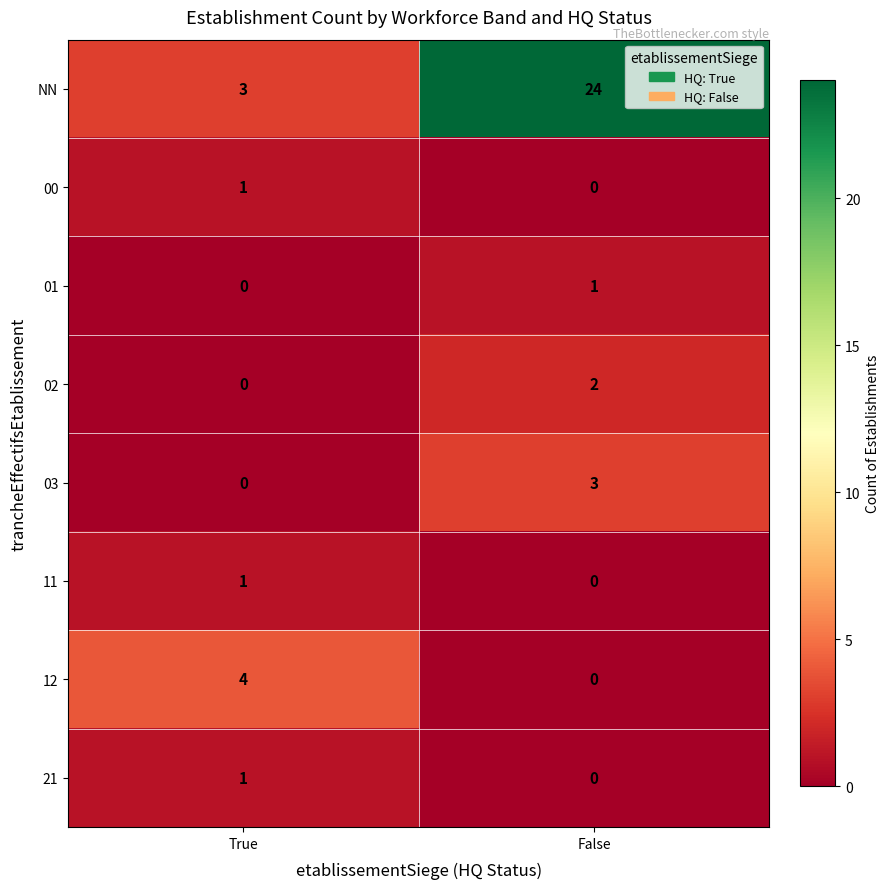

Is it true that 11 equals 0 at False?

True